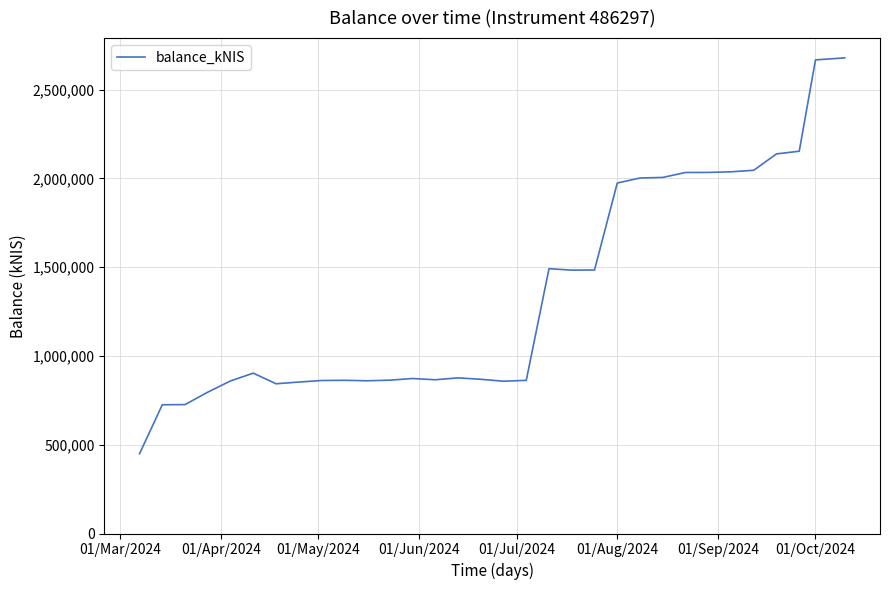

What is the smallest value displayed?

449216.7